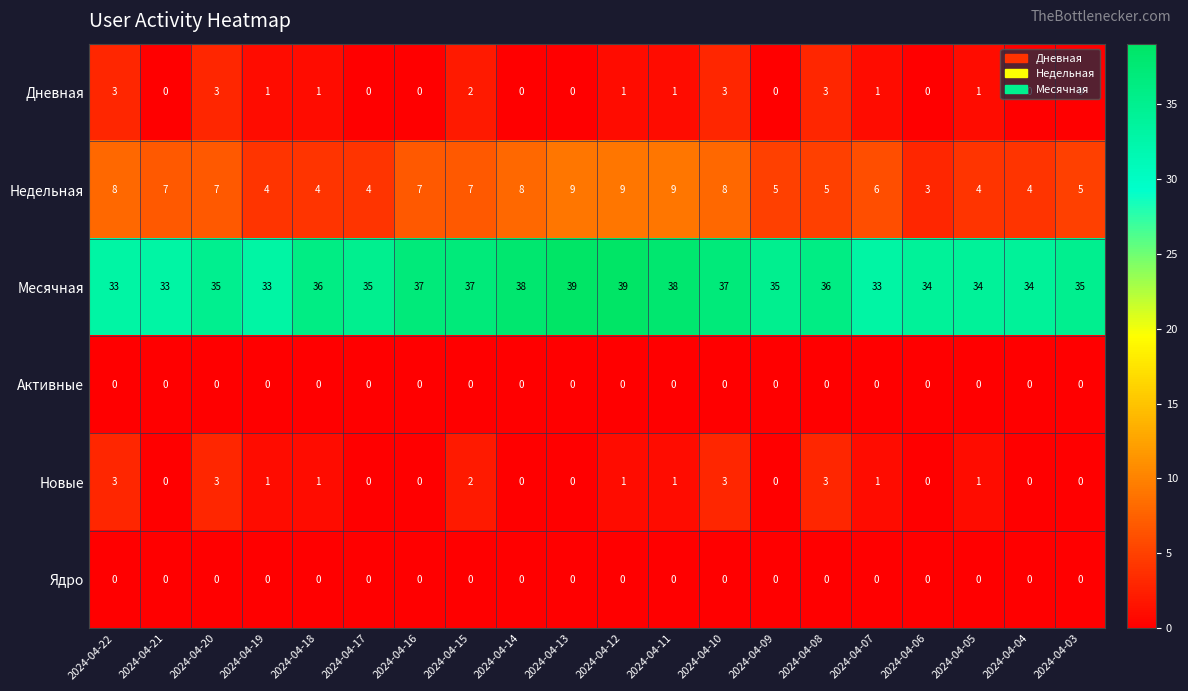

What is the approximate value of Месячная at 2024-04-08?

36